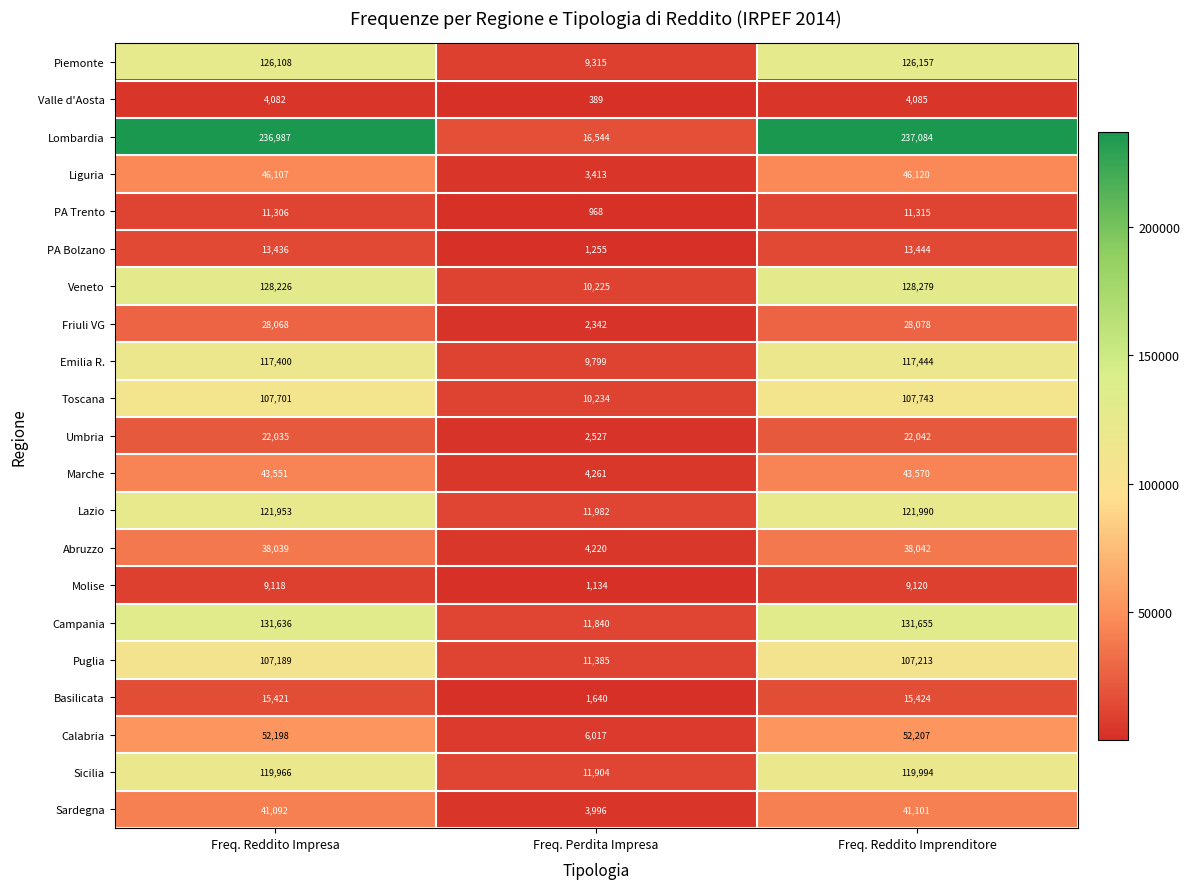

How many data points does each series have?

3